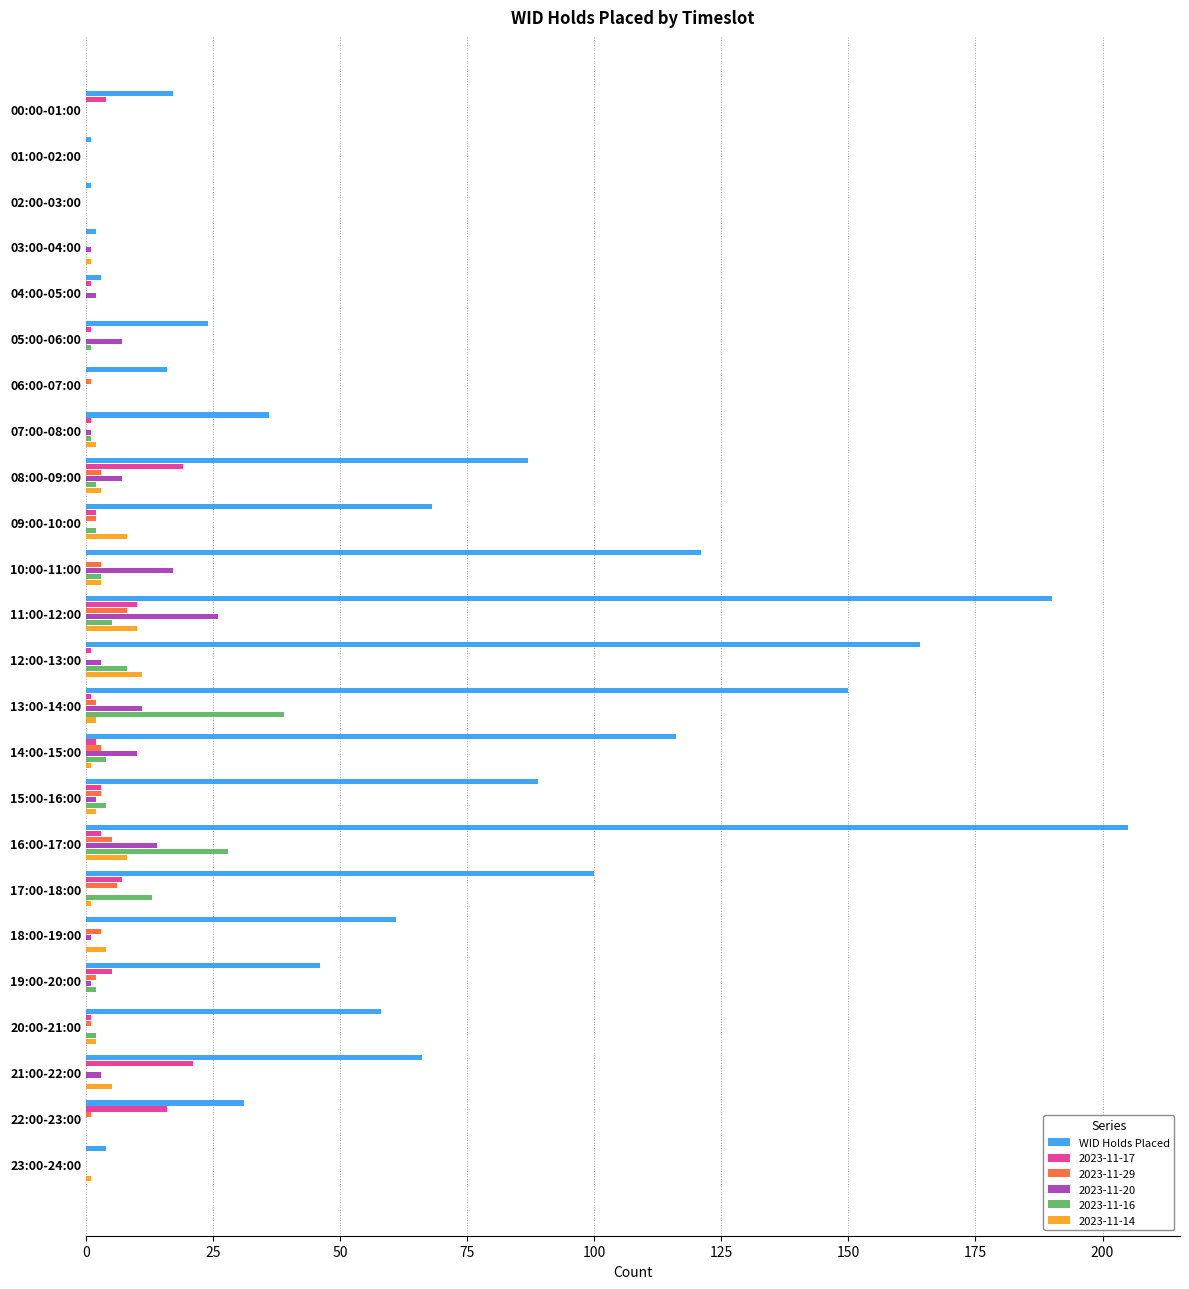

What is the sum of all 2023-11-17 values?

98